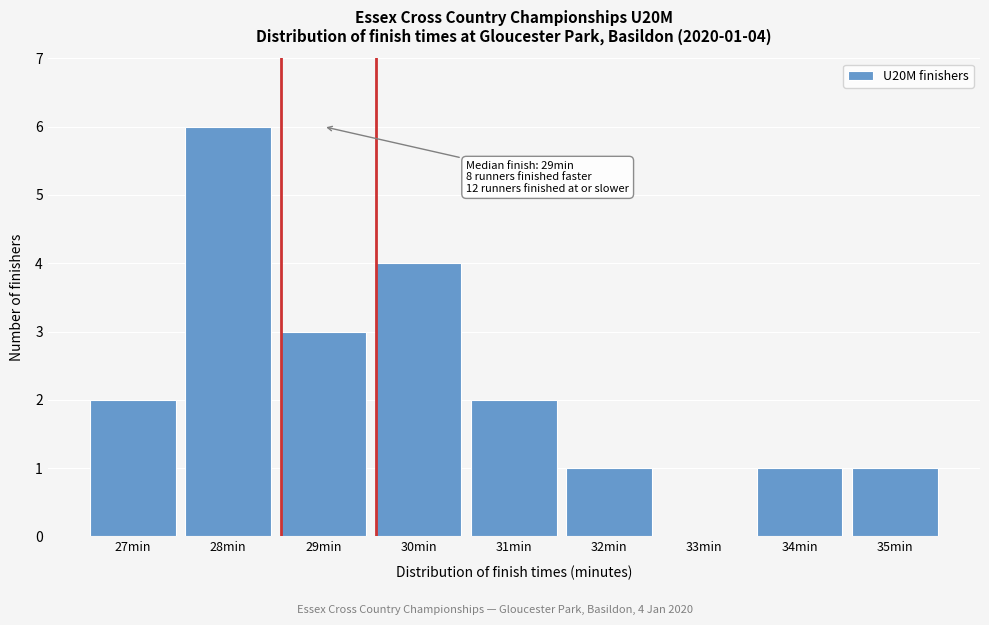

Reading left to right, extract all data points from this chart.

27min=2	28min=6	29min=3	30min=4	31min=2	32min=1	33min=0	34min=1	35min=1